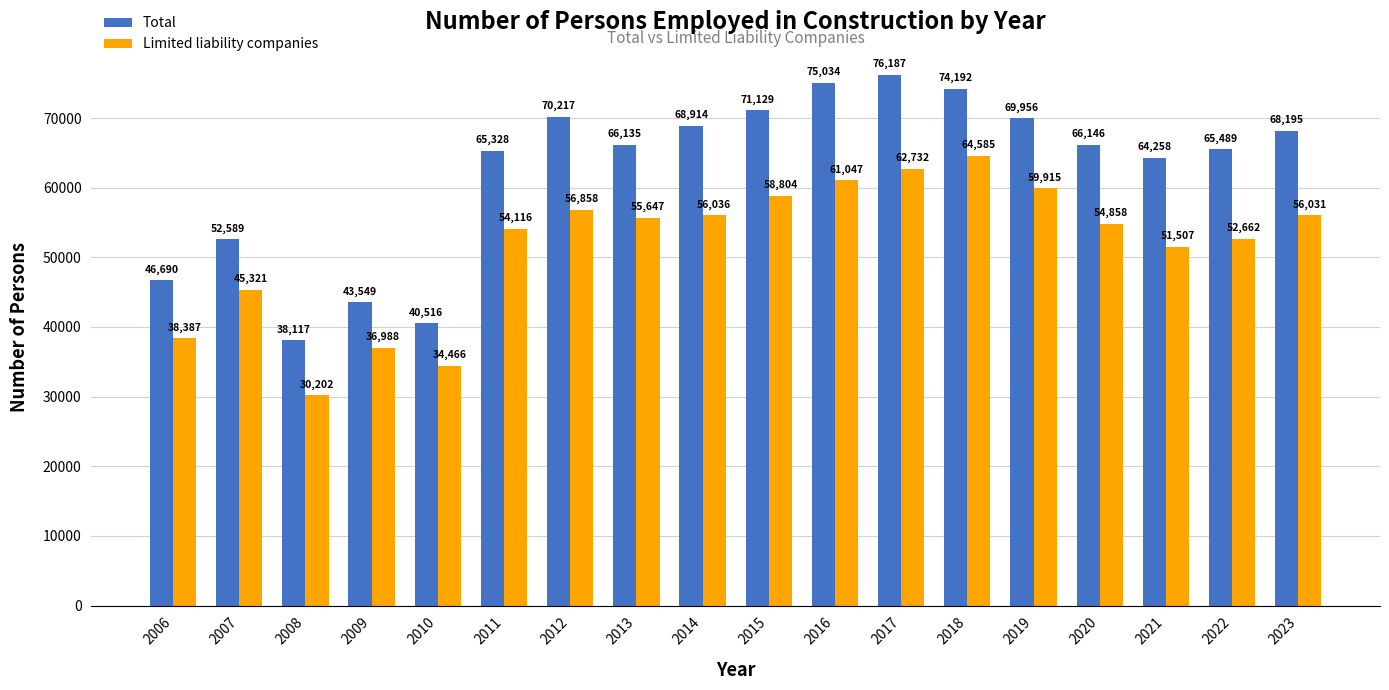

What is the lowest value of the Total series?

38117